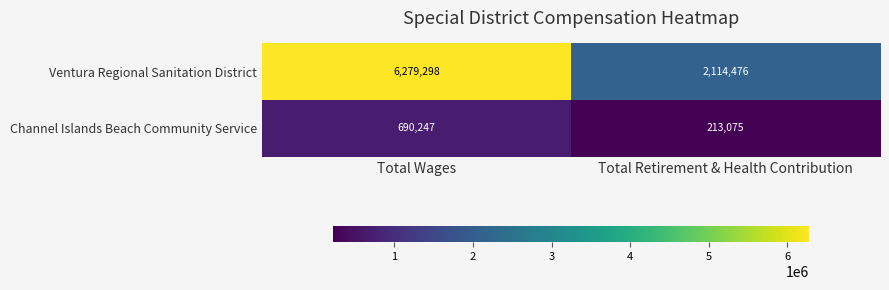

The value of Ventura Regional Sanitation District at Total Wages is 6279298. True or false?

True